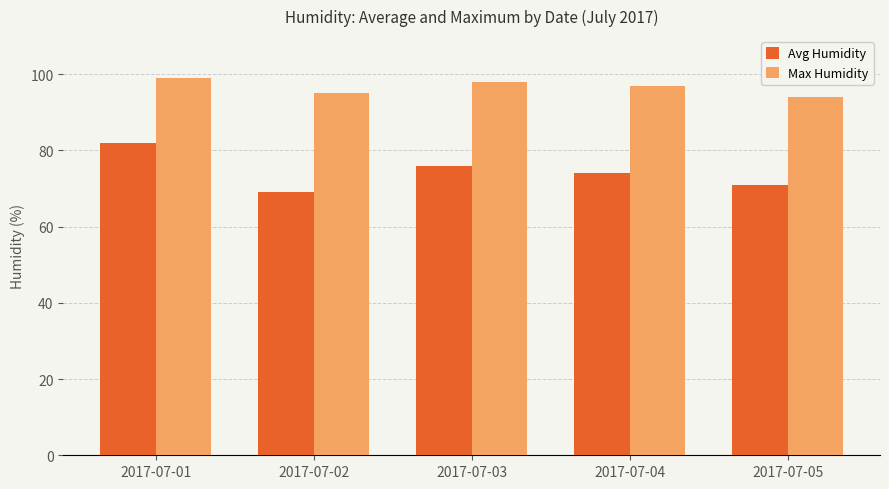

What is the spread (max minus min) of values at 2017-07-04?

23